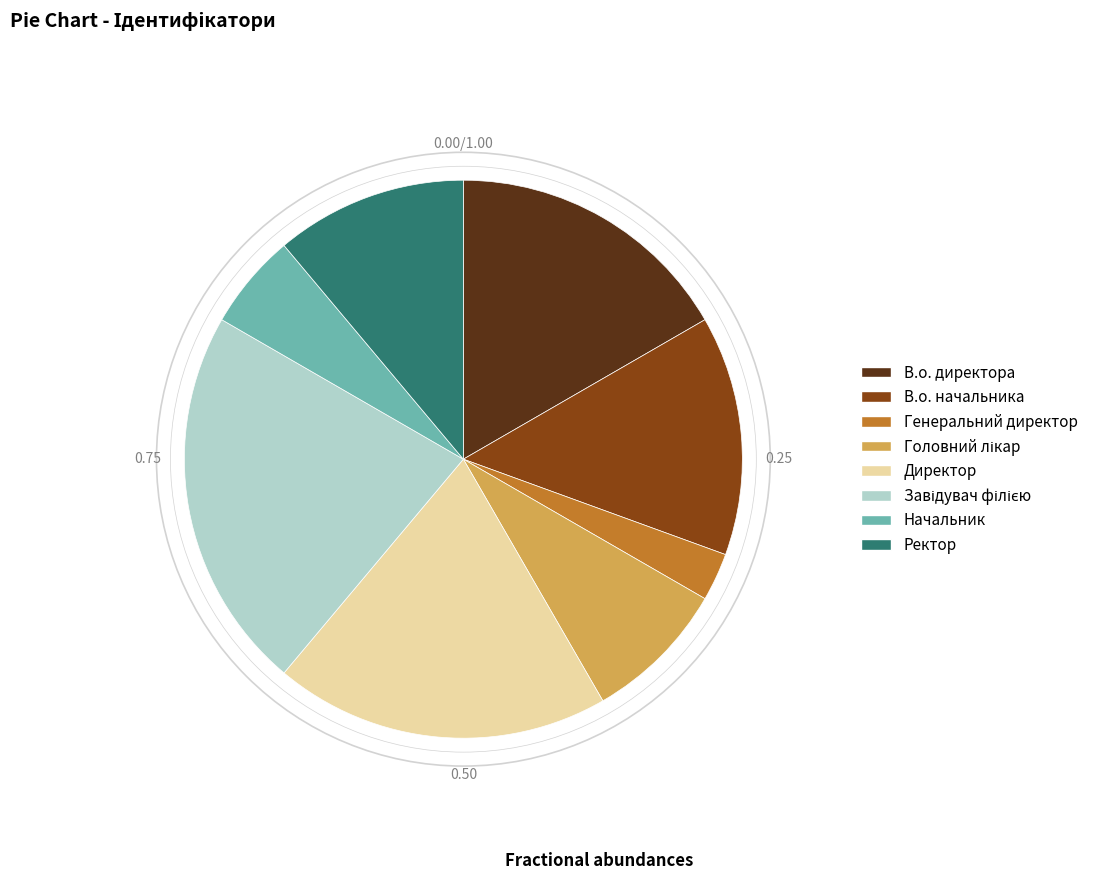

Do В.о. начальника and В.о. директора together represent more than half of the pie?

No